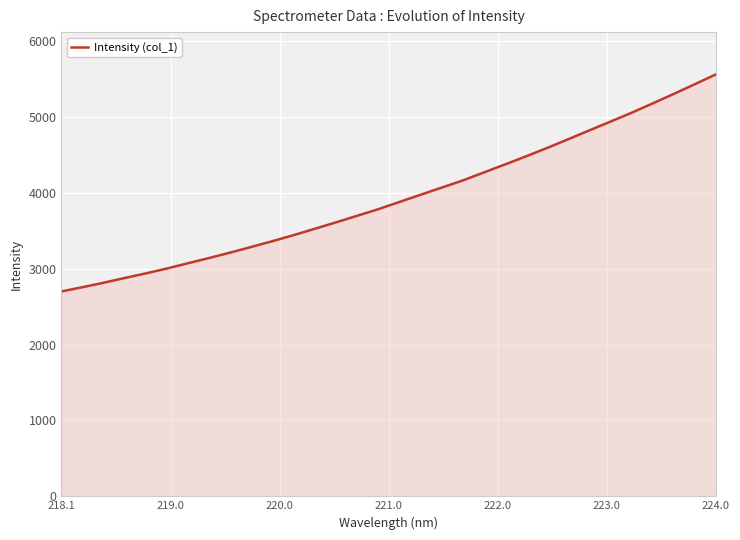

True or false: the data has more than 0 interior local peaks.

False